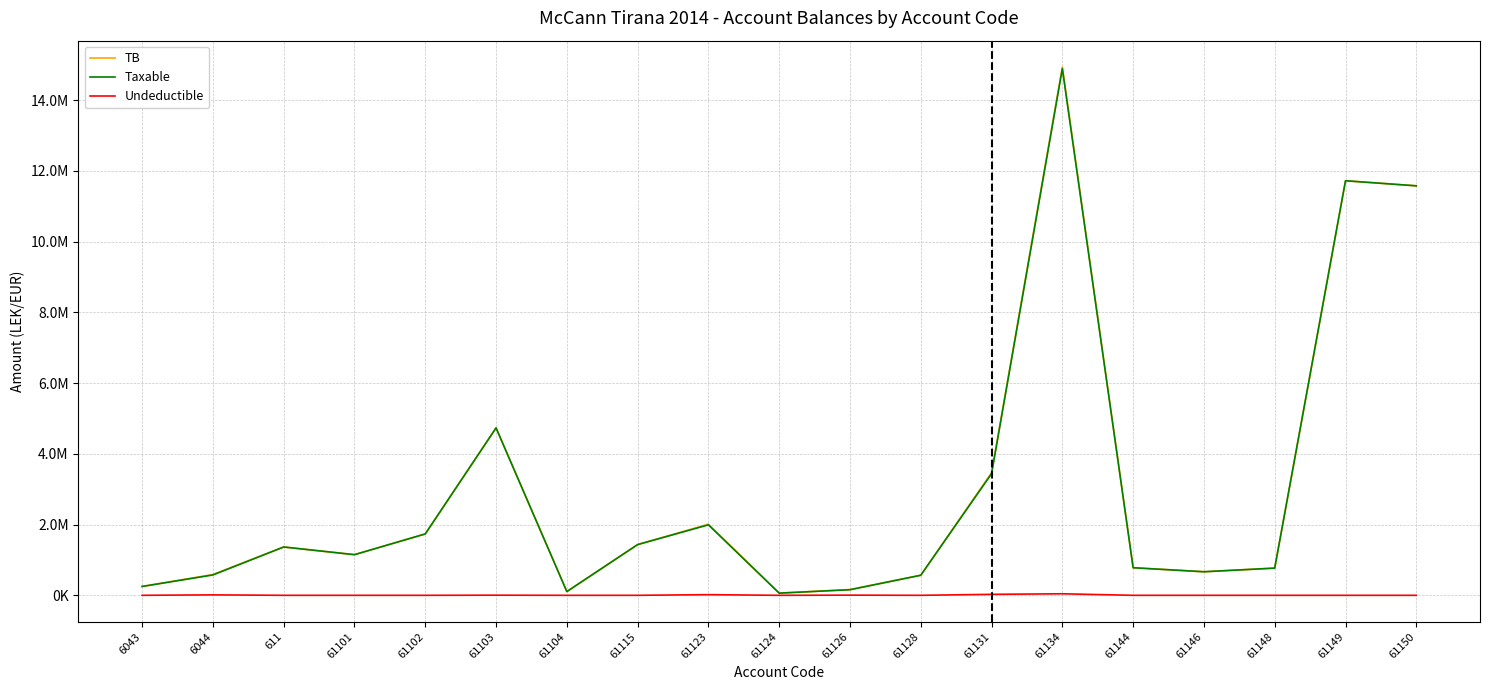

True or false: Taxable and Undeductible cross at least once.

False